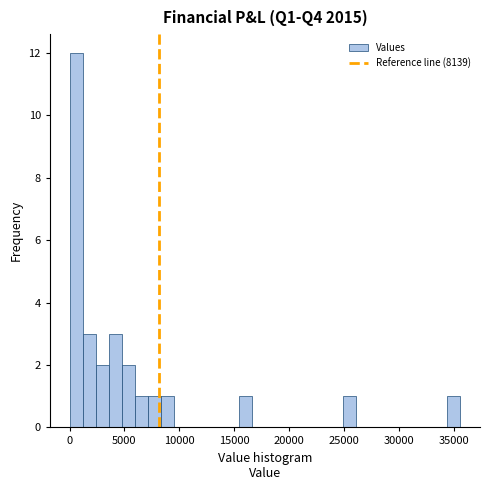

Read against the x-axis, roughly where is the centre of the tallest bar?

500